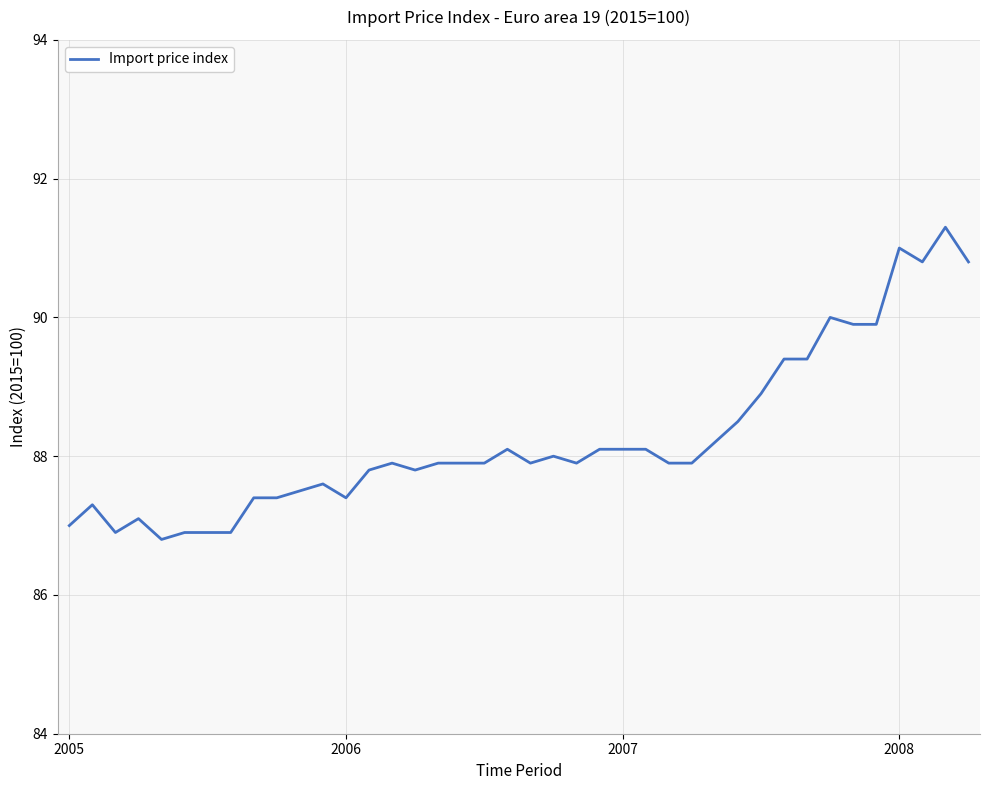

How many distinct data groups are displayed?

1